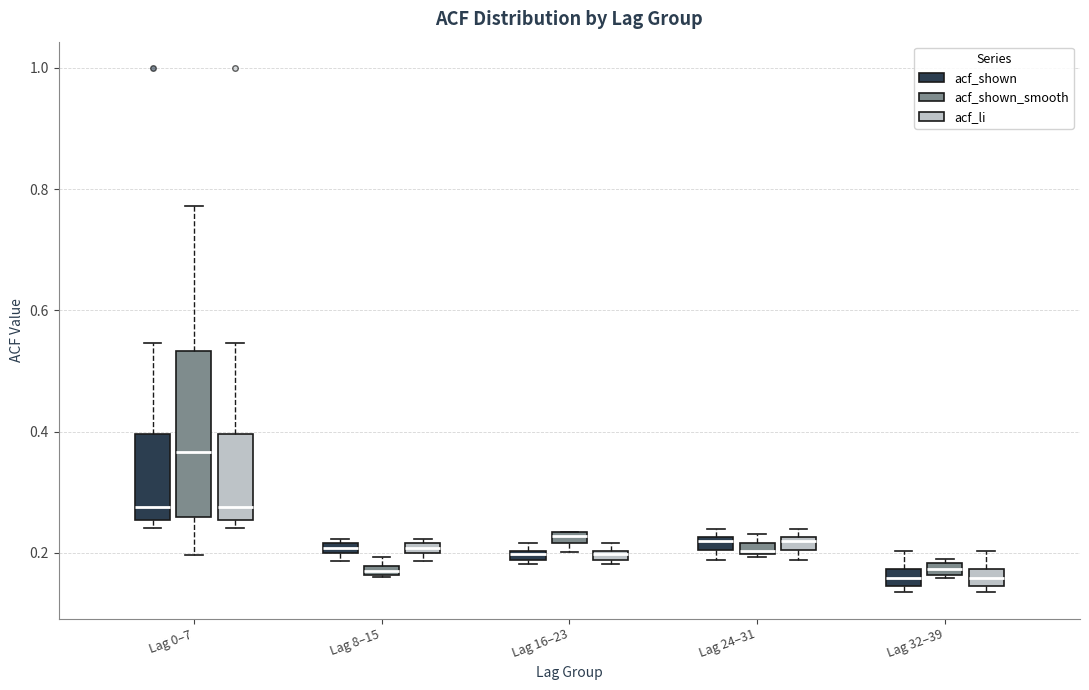

Where is the upper edge of the box for Lag 24–31 (acf_li) on the y-axis? The values are not printed on the chart, so give them approximately, as read against the axis.

0.22